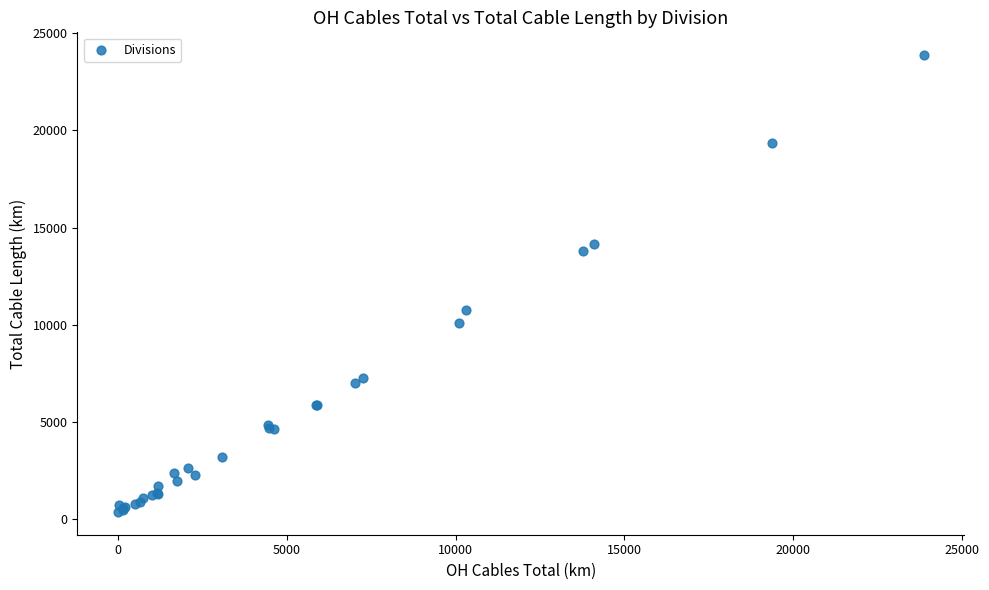

What Y value in the scatter plot is closest to 12124?

10758.6